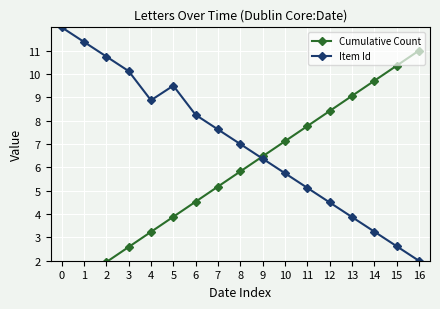

How many data points in Cumulative Count are above 5?

10